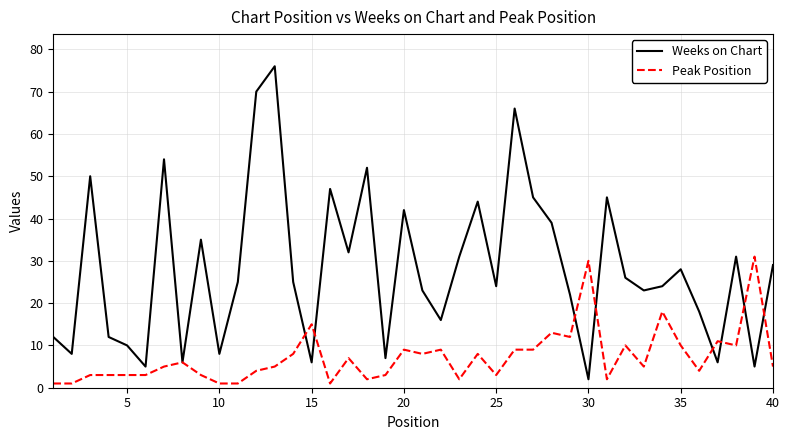

True or false: Weeks on Chart has more than 2 interior local peaks.

True